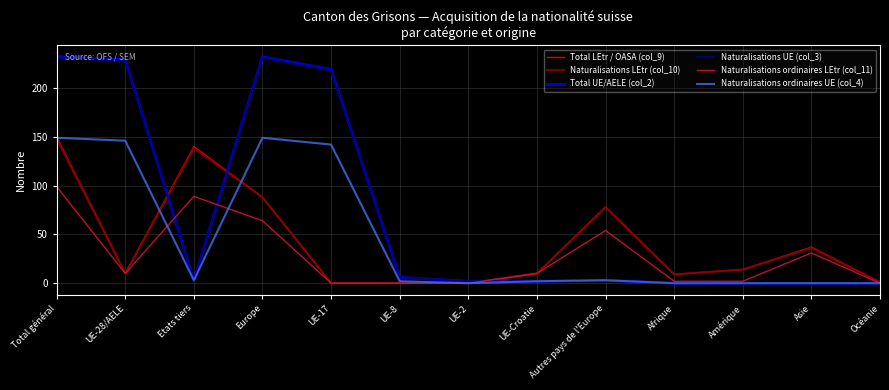

At which category is the sum across all series the highest?

Total général